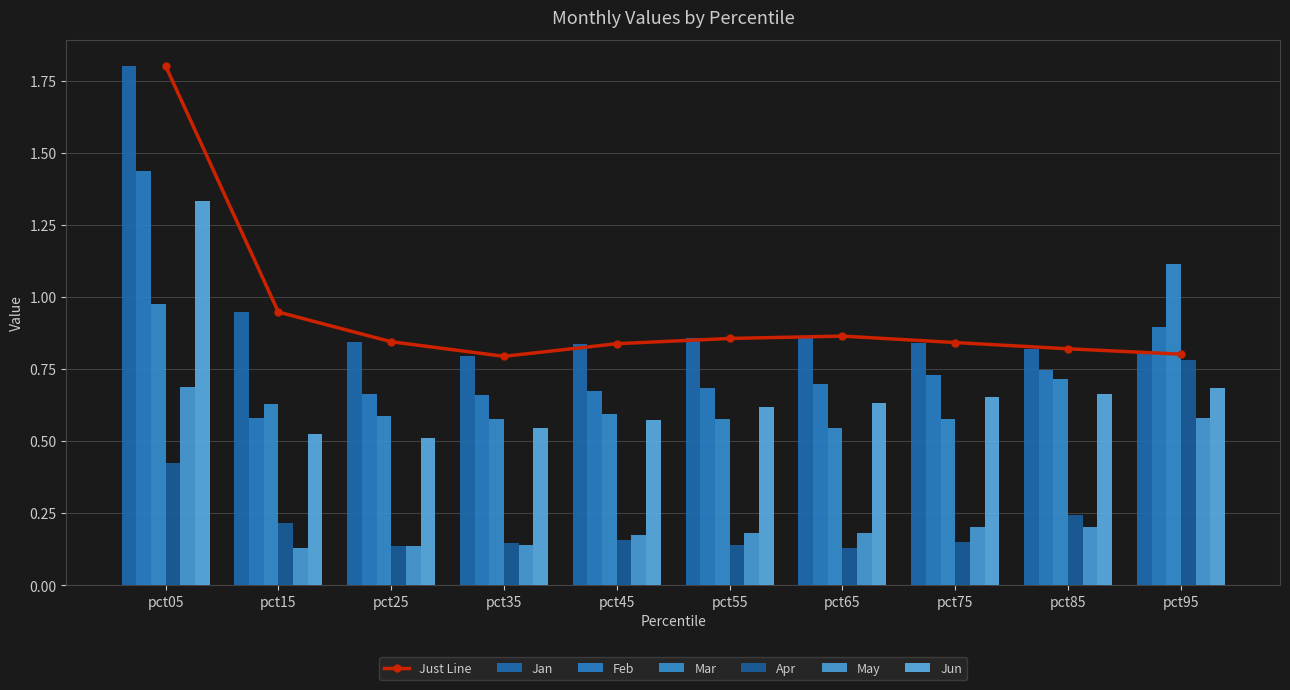

Rank the categories by Apr value from highest to lowest.

pct95, pct05, pct85, pct15, pct45, pct75, pct35, pct55, pct25, pct65